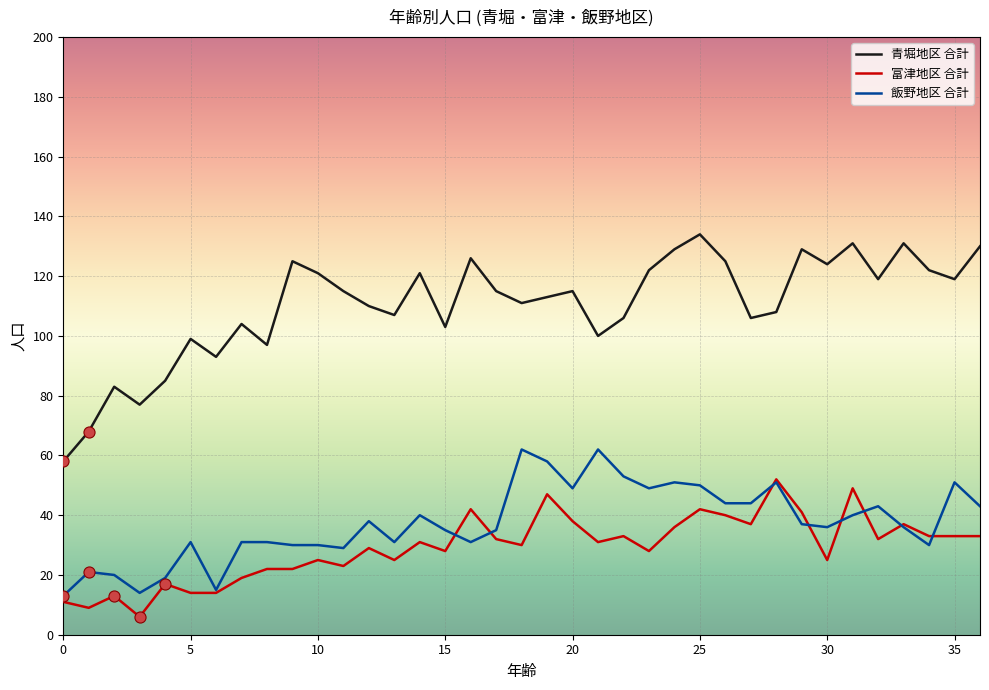

What is the highest value of the 富津地区 合計 series?

52